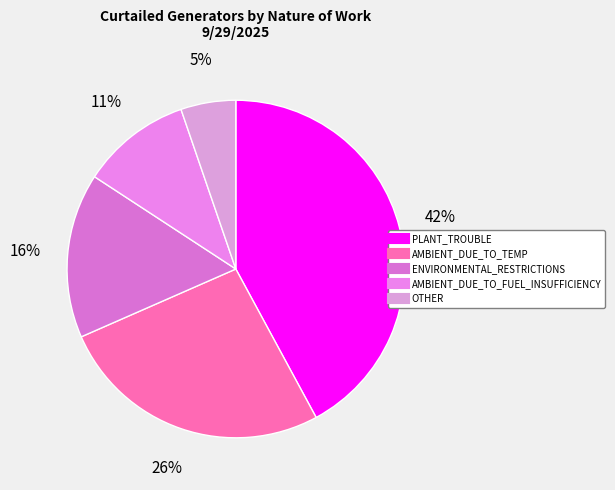

Combined, what portion of the pie is PLANT_TROUBLE and AMBIENT_DUE_TO_TEMP?

68.4%